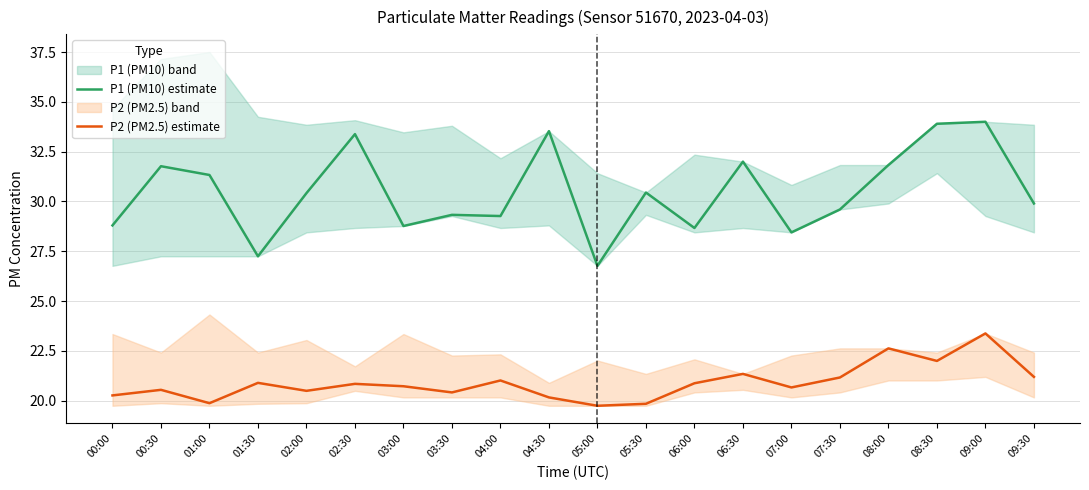

True or false: P2 (PM2.5) estimate and P1 (PM10) estimate cross at least once.

False